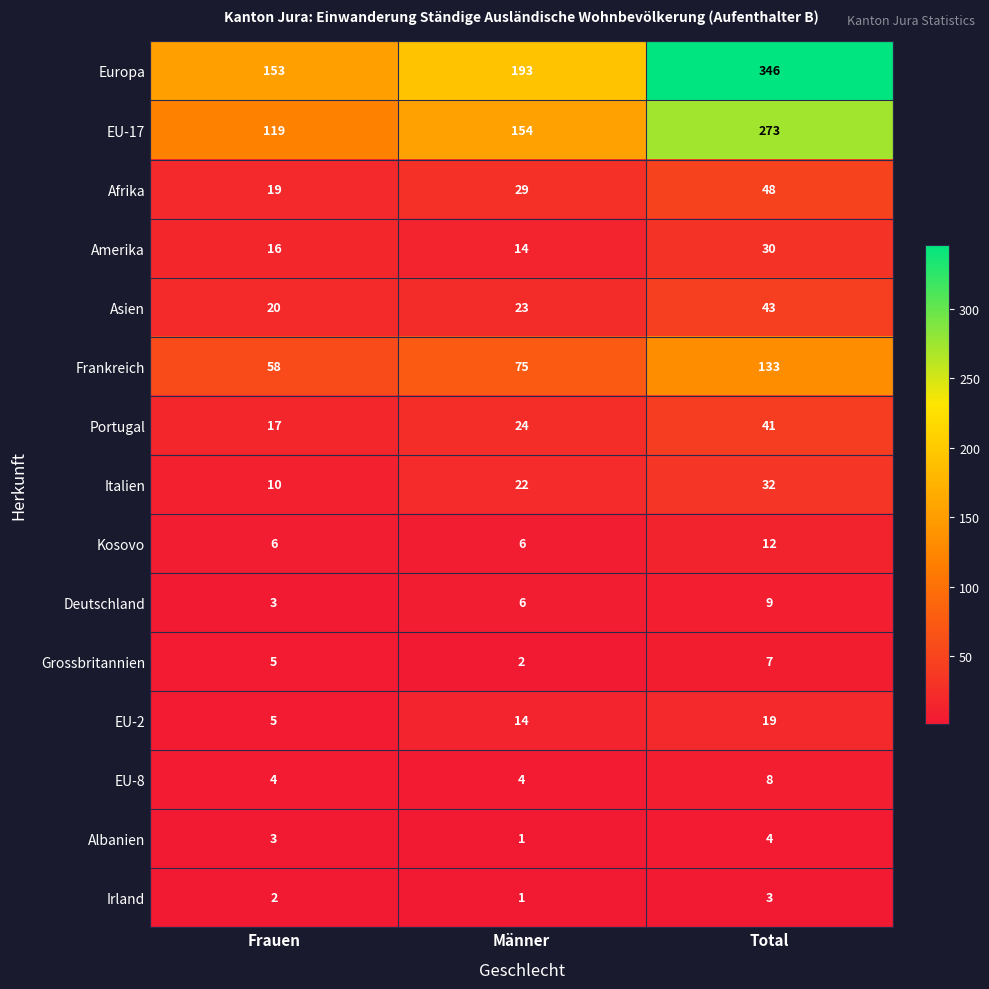

Which series has the largest range (max minus min)?

Europa